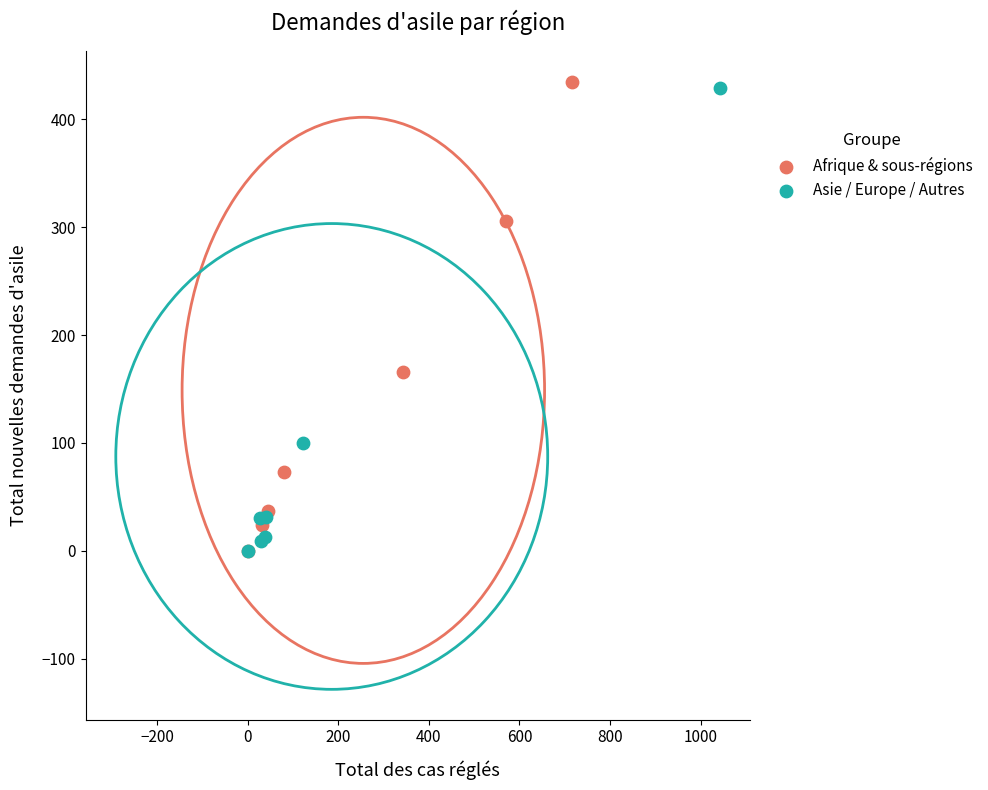

Which series has the largest Y range (max minus min)?

Afrique & sous-régions